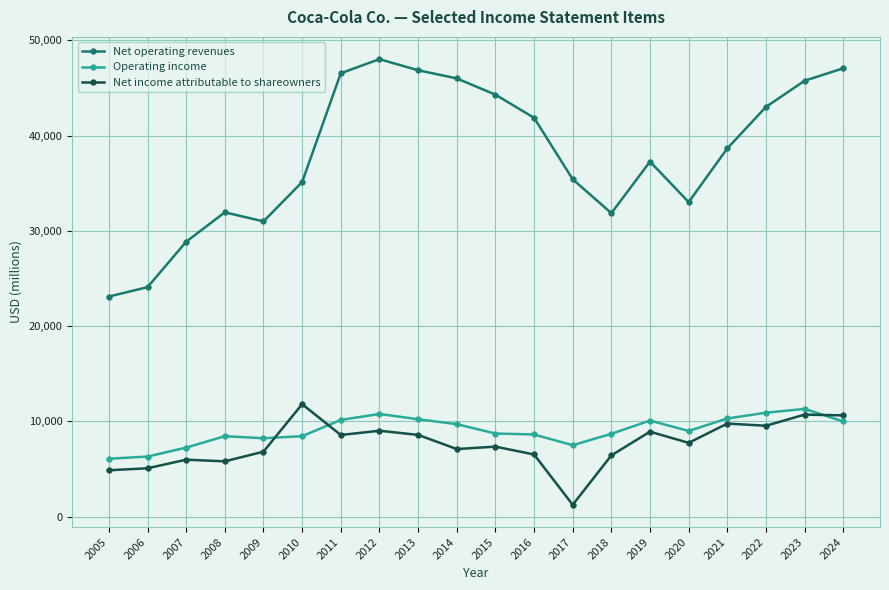

How many data points does each series have?

20